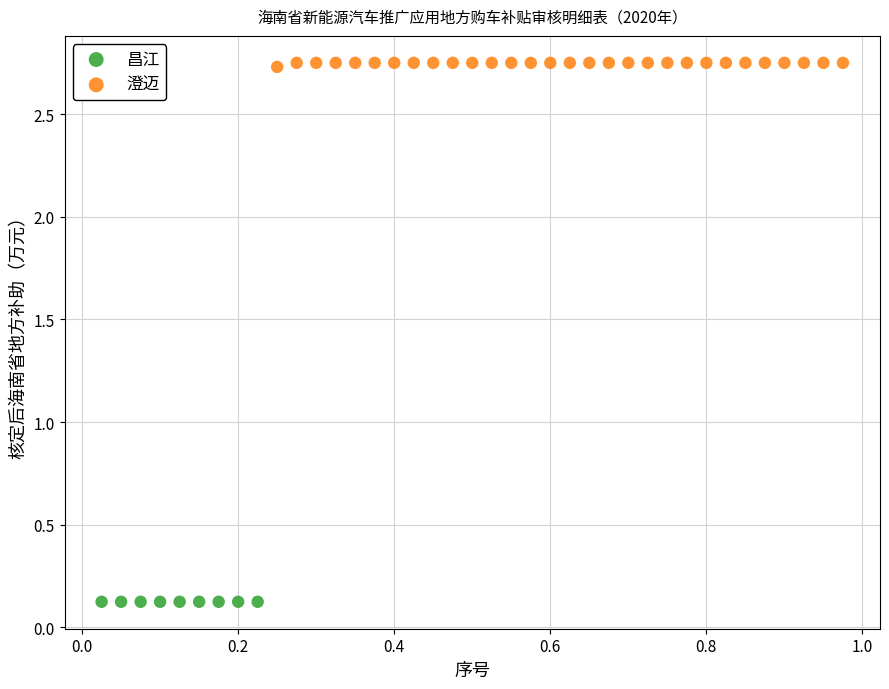

Which series contains the highest Y value?

澄迈